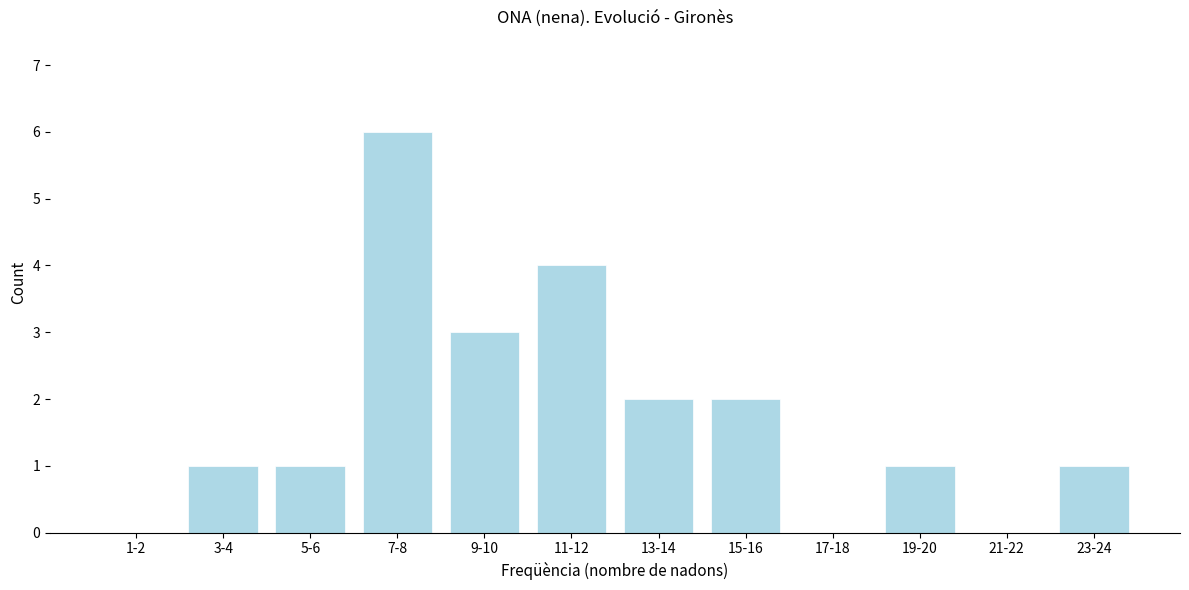

Reading right to left, list all the values displayed in this chart.

23-24=1	21-22=0	19-20=1	17-18=0	15-16=2	13-14=2	11-12=4	9-10=3	7-8=6	5-6=1	3-4=1	1-2=0